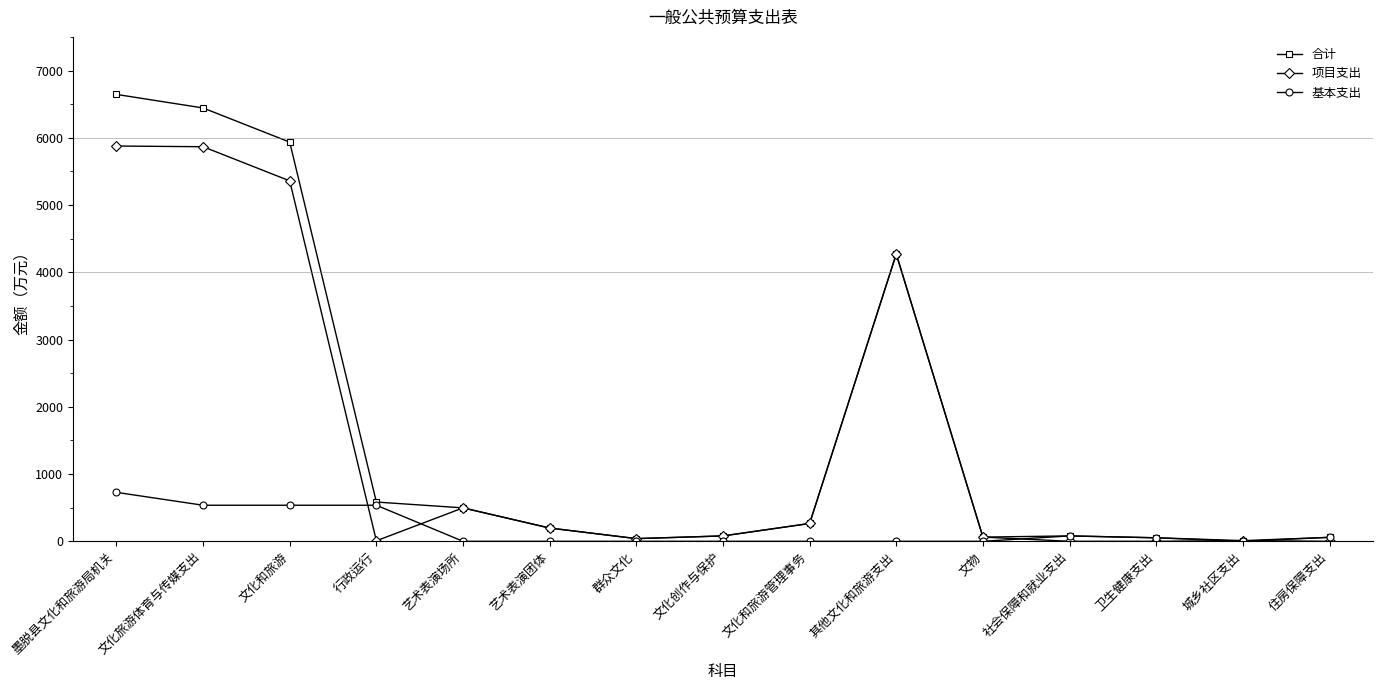

What is the label of the 5th point from the left?

艺术表演场所